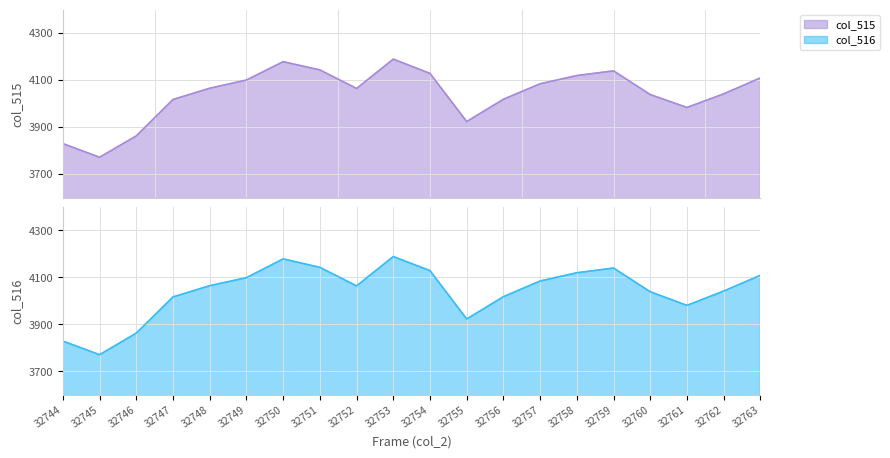

At which category is the sum across all series the highest?

32753